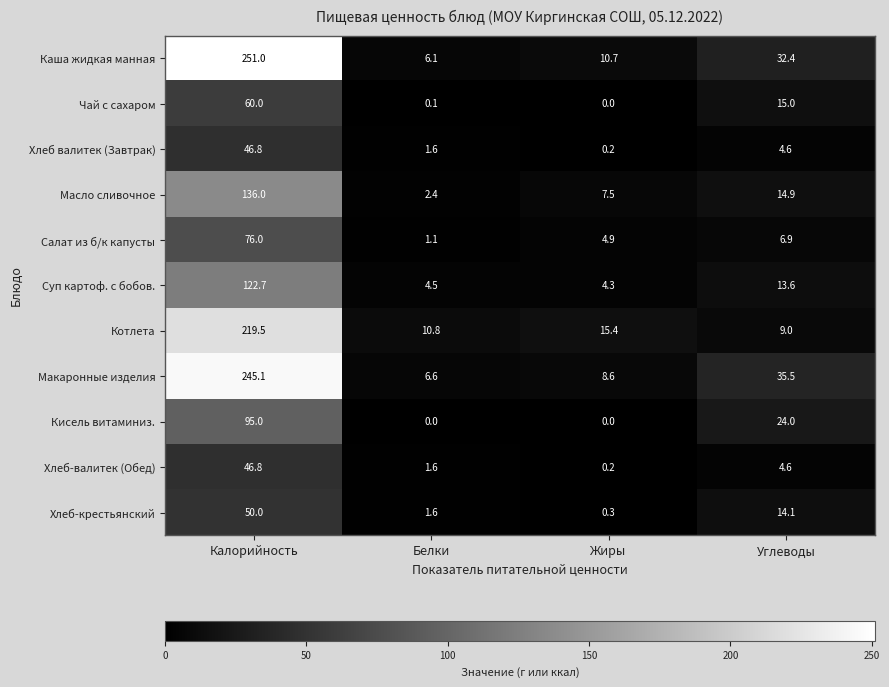

Which series has the widest spread of values?

Каша жидкая манная